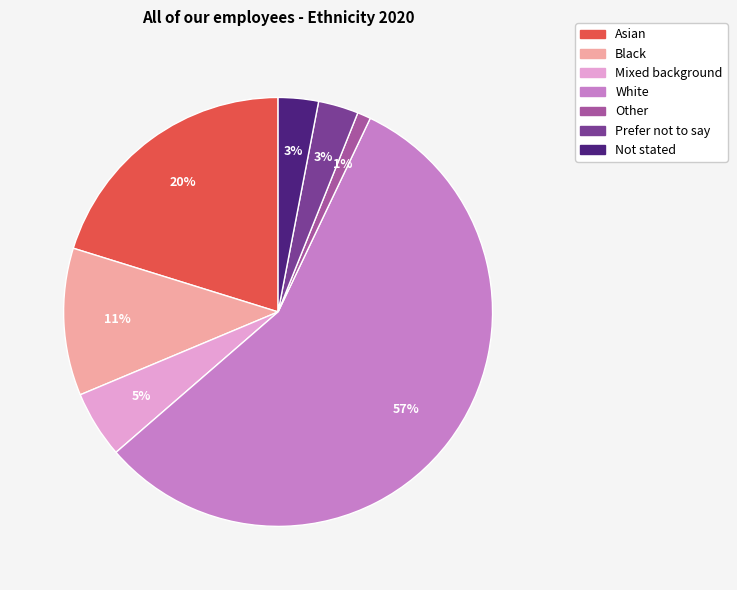

What is the smallest slice in the pie chart?

Other